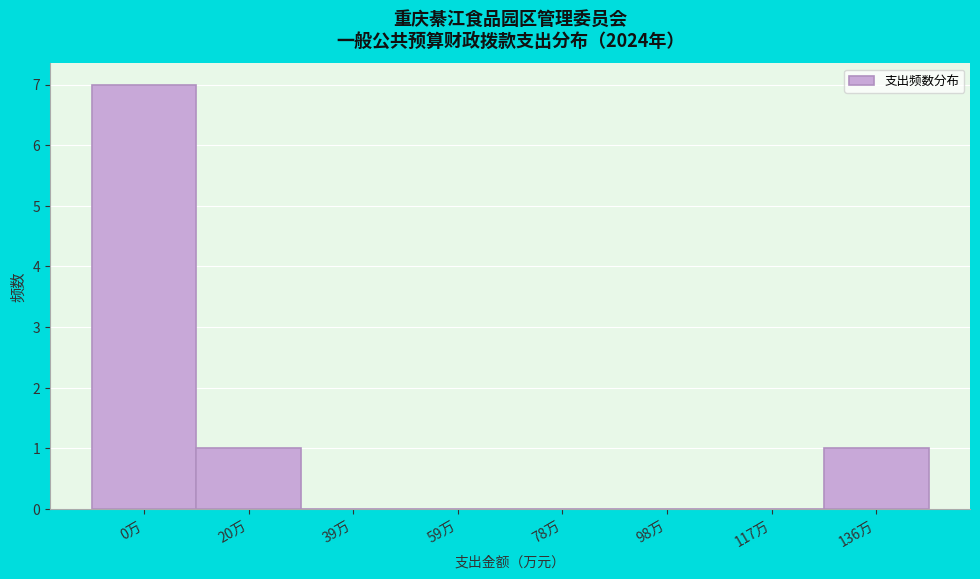

Reading right to left, extract all data points from this chart.

136万=1	117万=0	98万=0	78万=0	59万=0	39万=0	20万=1	0万=7